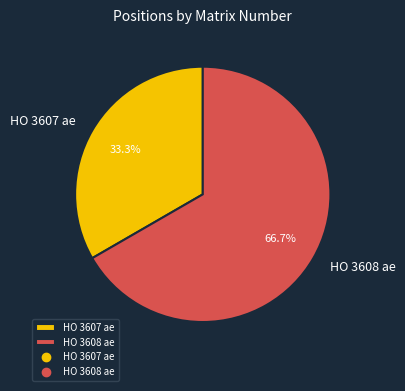

What is the majority slice?

HO 3608 ae